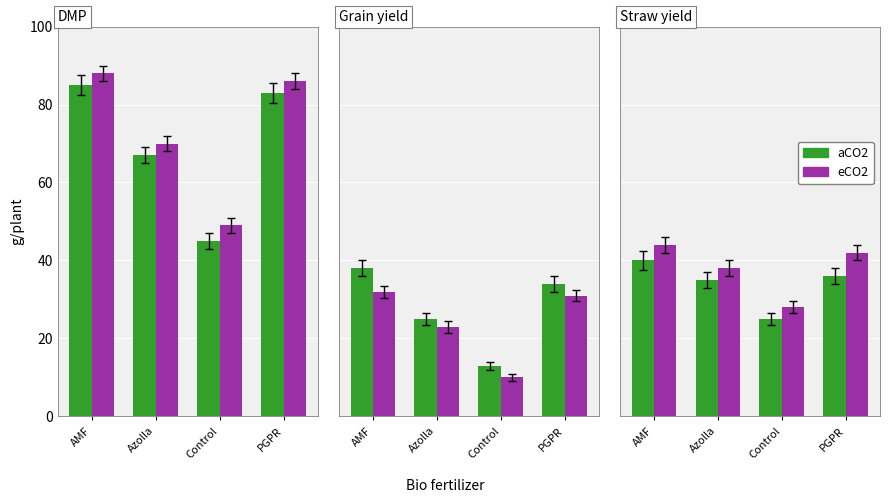

What is the sum of the eCO2 values at Control and Azolla?

66